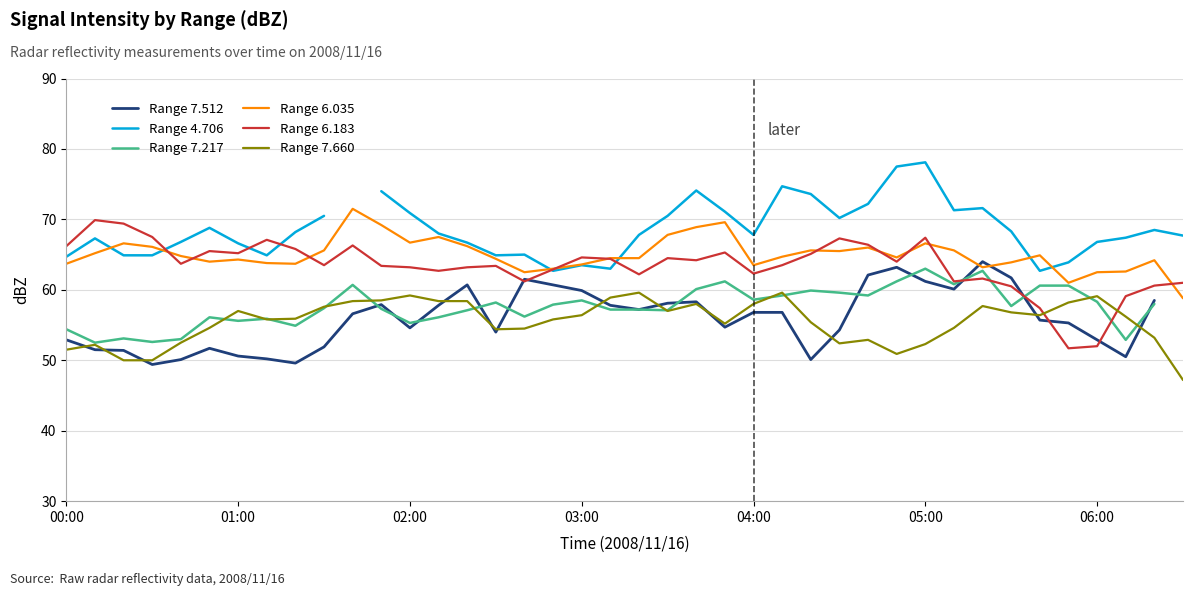

Which has a higher value, 34 or 32?

32